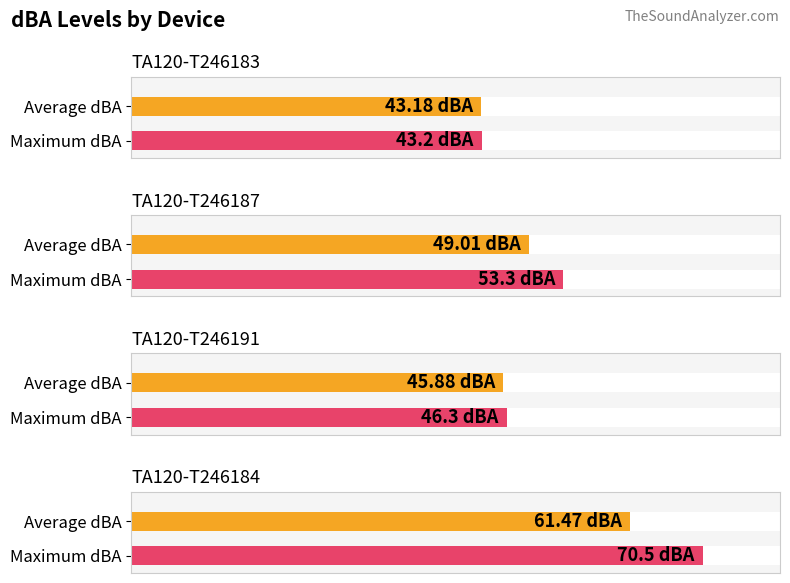

Which label corresponds to the smallest value in the chart?

TA120-T246183